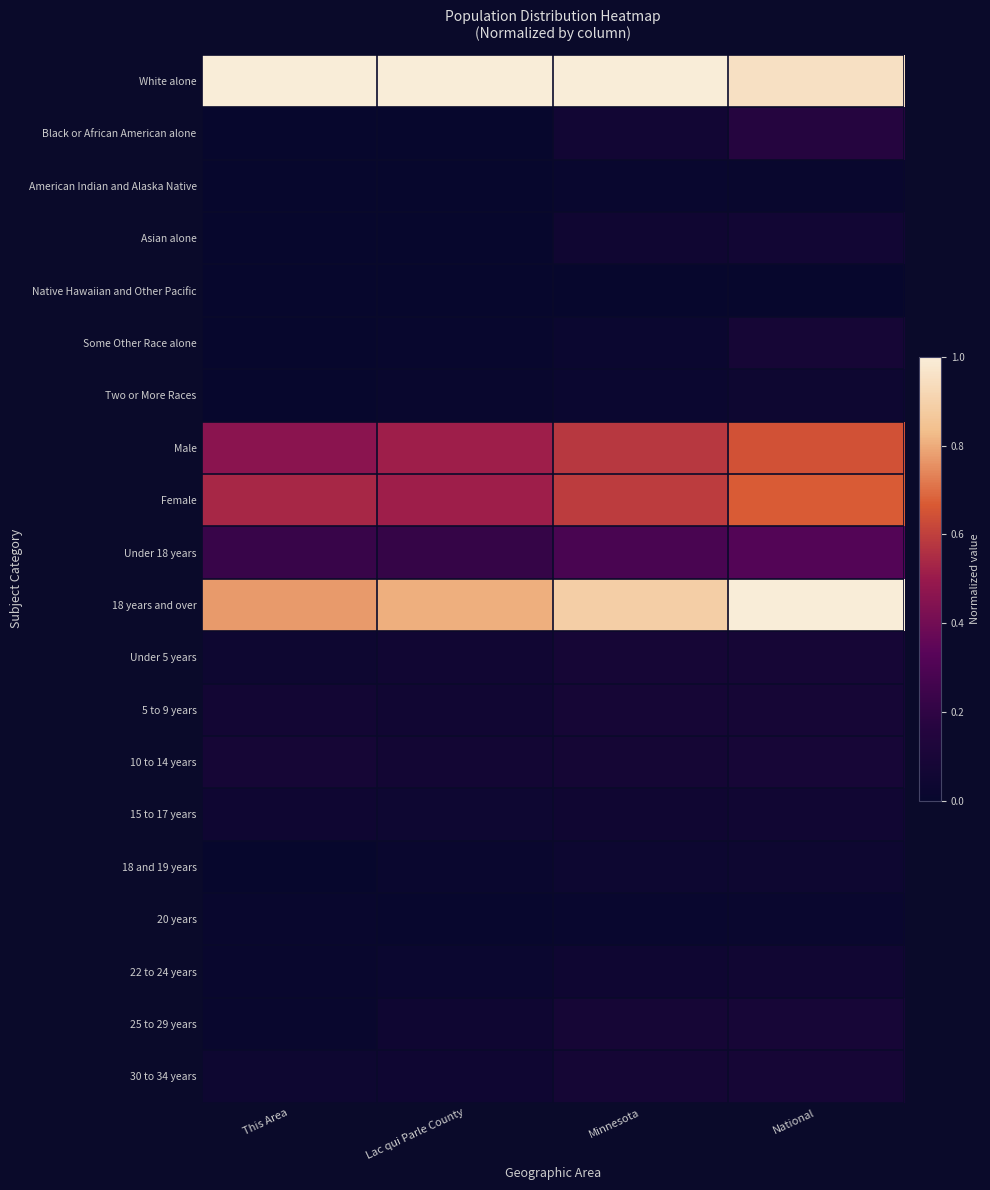

At which category is the sum across all series the highest?

National